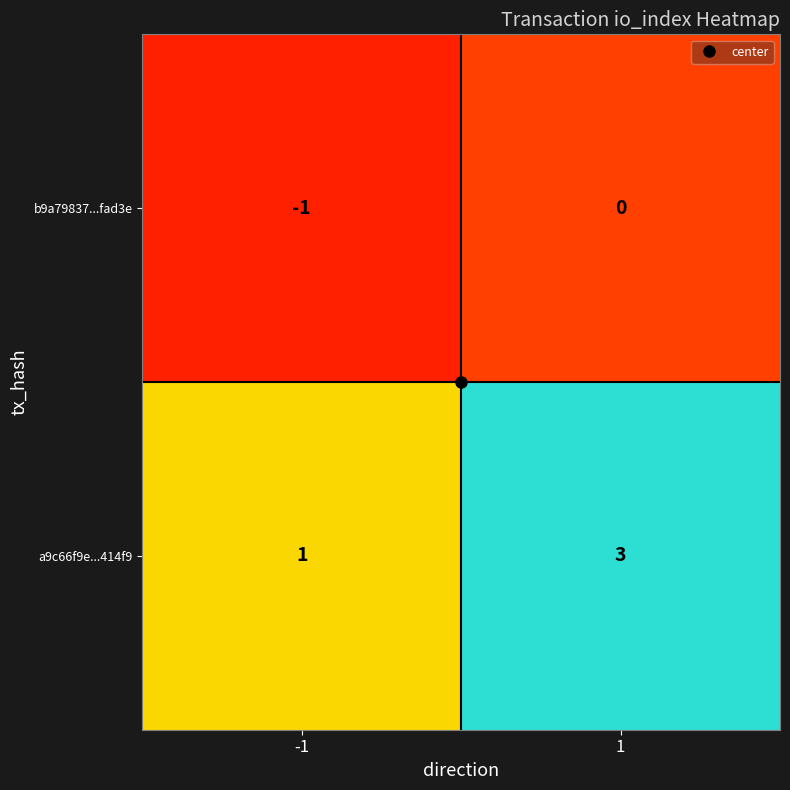

Is the value of a9c66f9e...414f9 at 1 greater than the value of b9a79837...fad3e at -1?

Yes